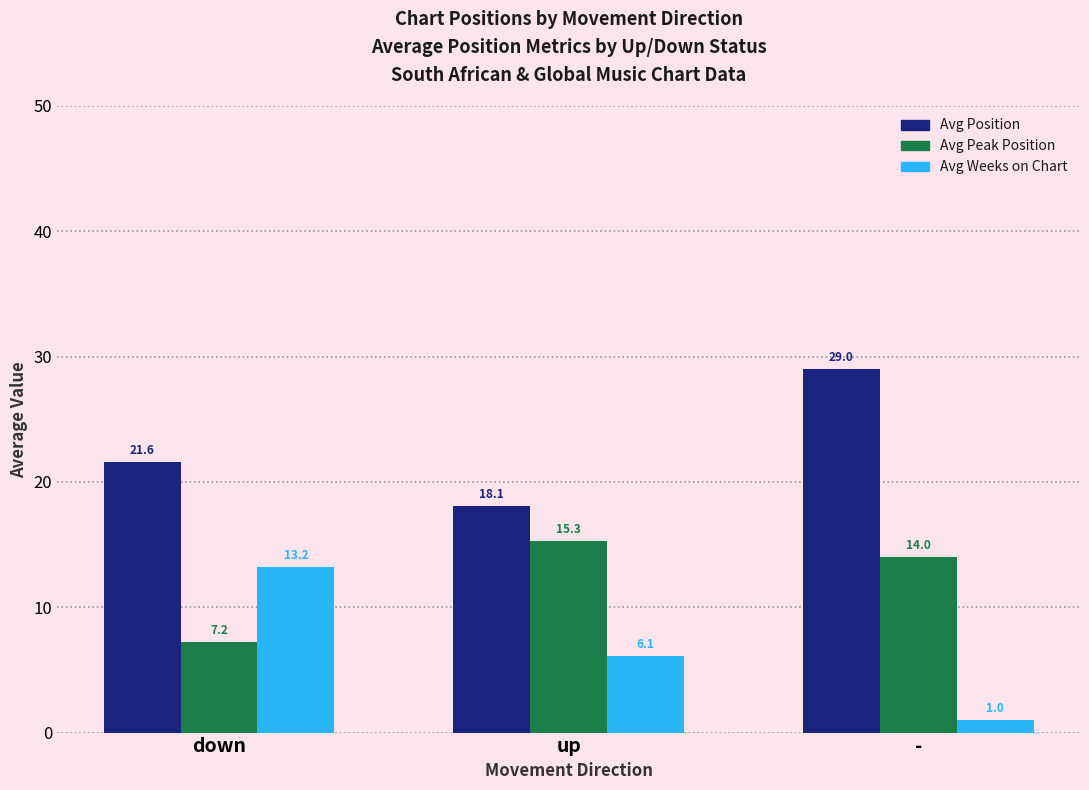

Rank the series by their maximum value, from lowest to highest.

Avg Weeks on Chart, Avg Peak Position, Avg Position